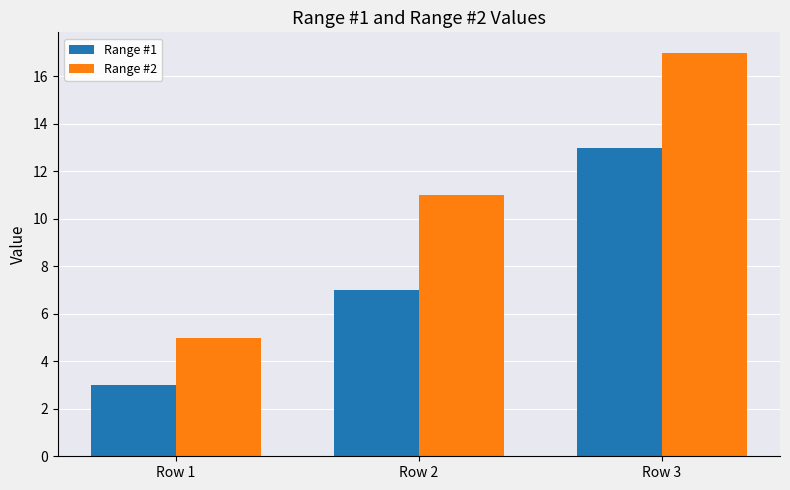

The Range #1 series shows 3 at Row 1. True or false?

True